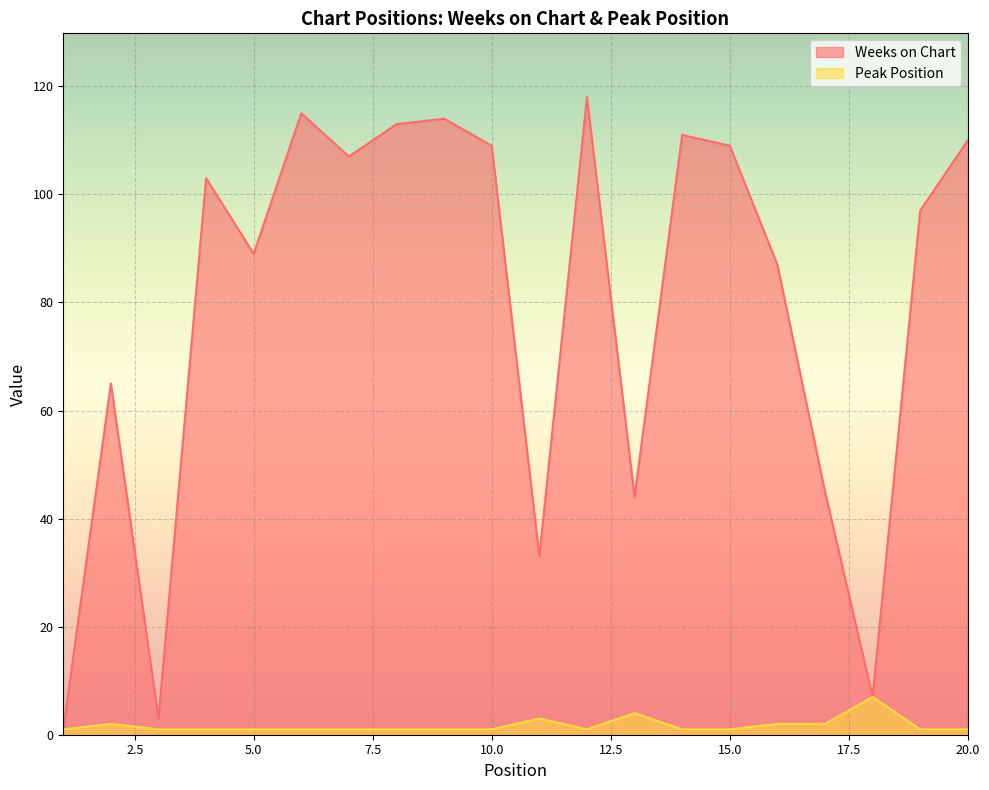

What is the difference between the maximum and minimum values in the Peak Position series?

6